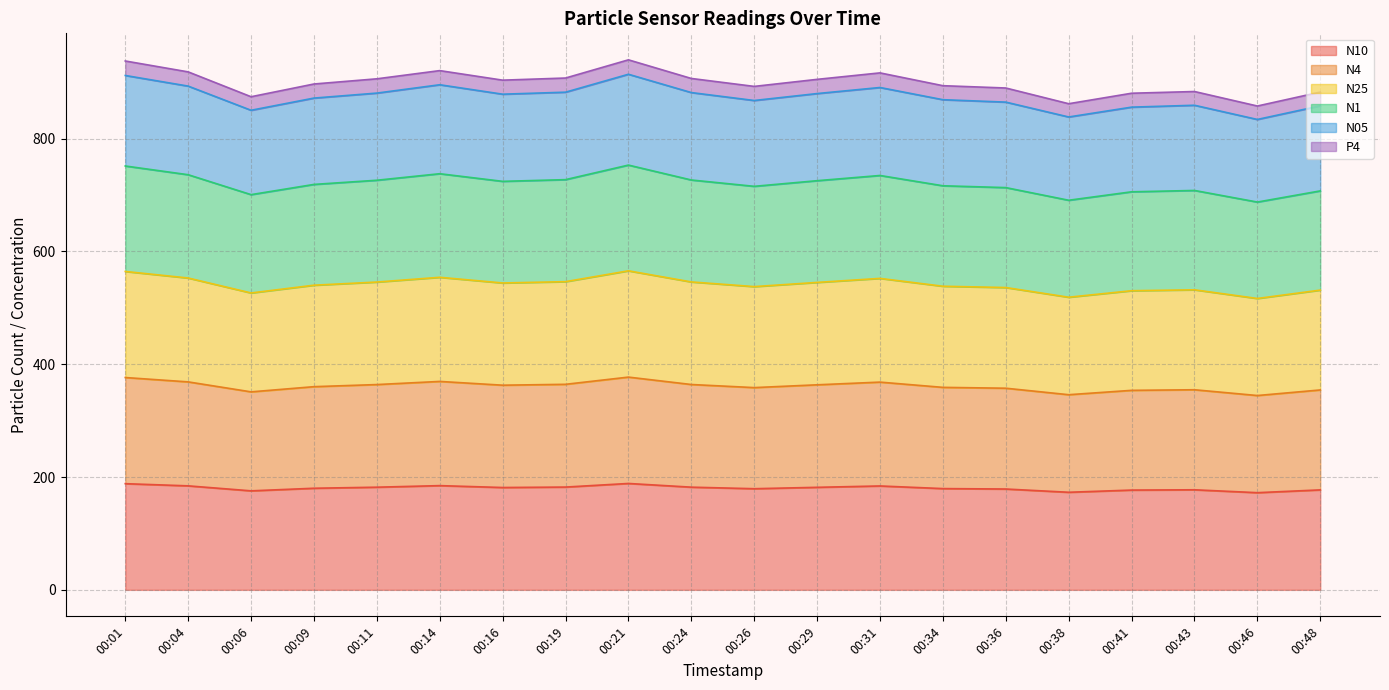

How many lines are shown in the chart?

6